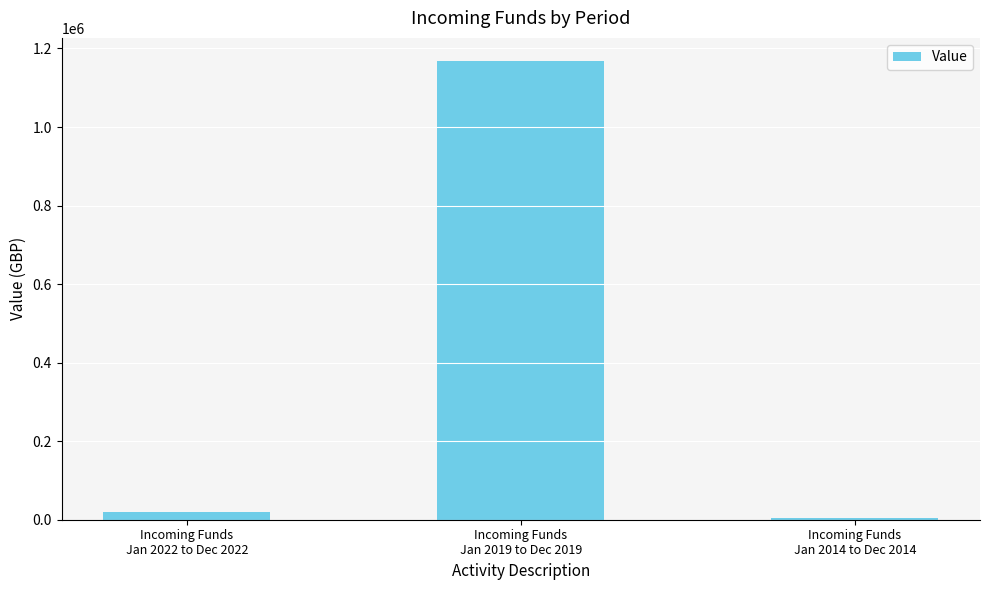

Where is the data nearest to the value 586169?

Incoming Funds
Jan 2022 to Dec 2022